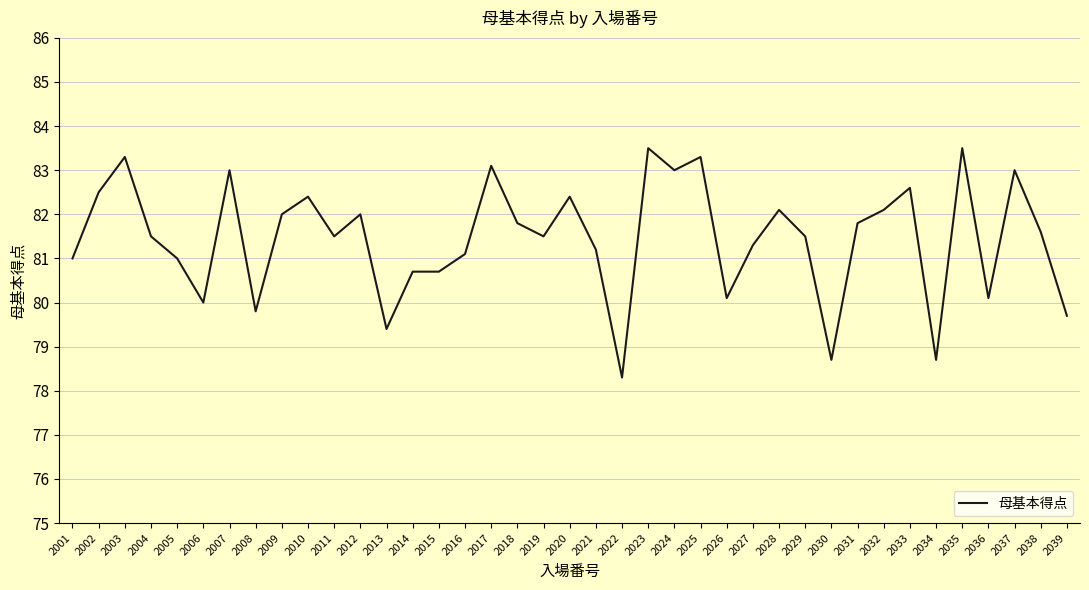

What is the difference between the values at 2021 and 2017?

1.9